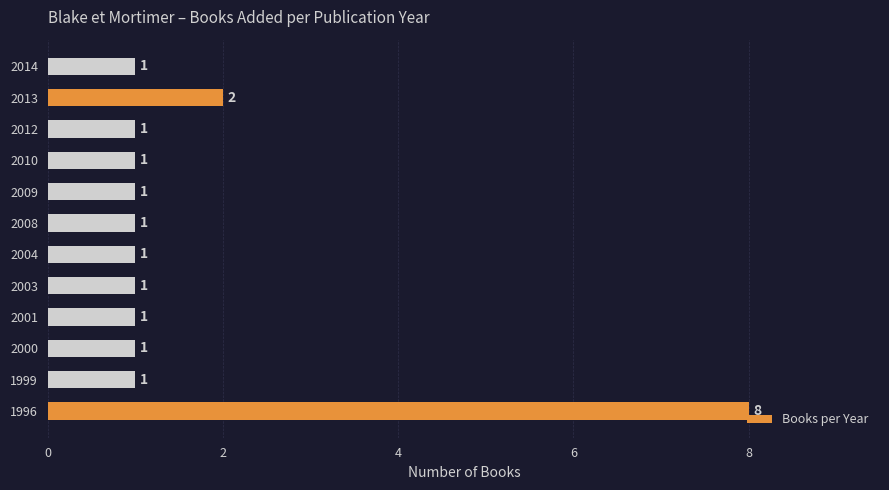

What is the change in value from 1996 to 2001?

-7